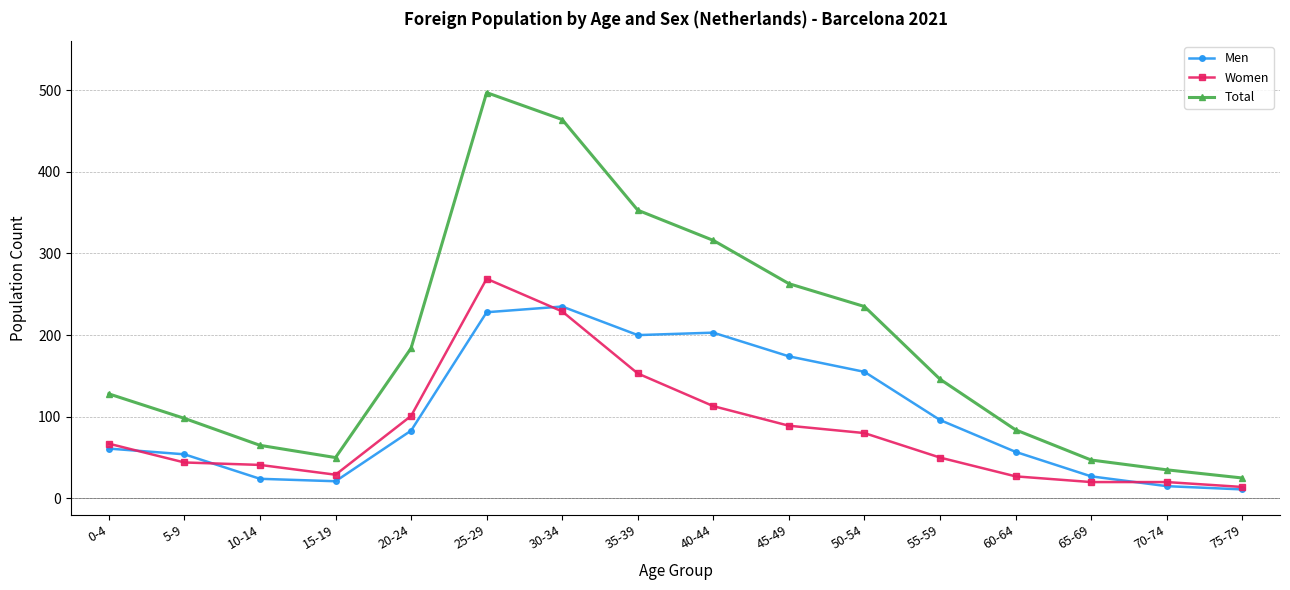

What is the label of the 9th point from the right?

35-39